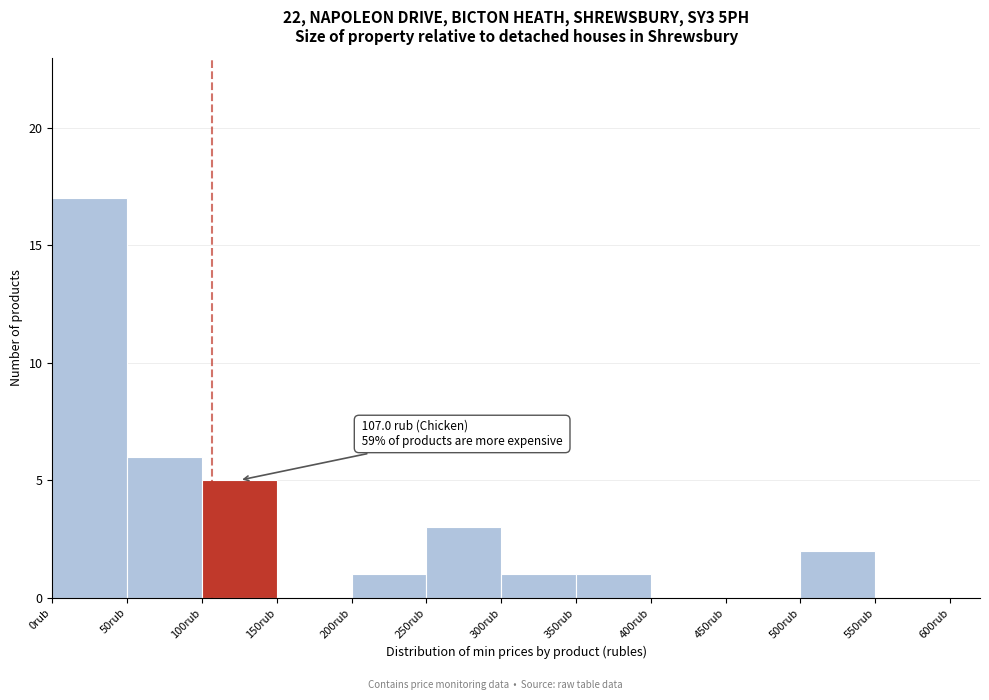

Over which range of the x-axis is the bar tallest?

0 to 50